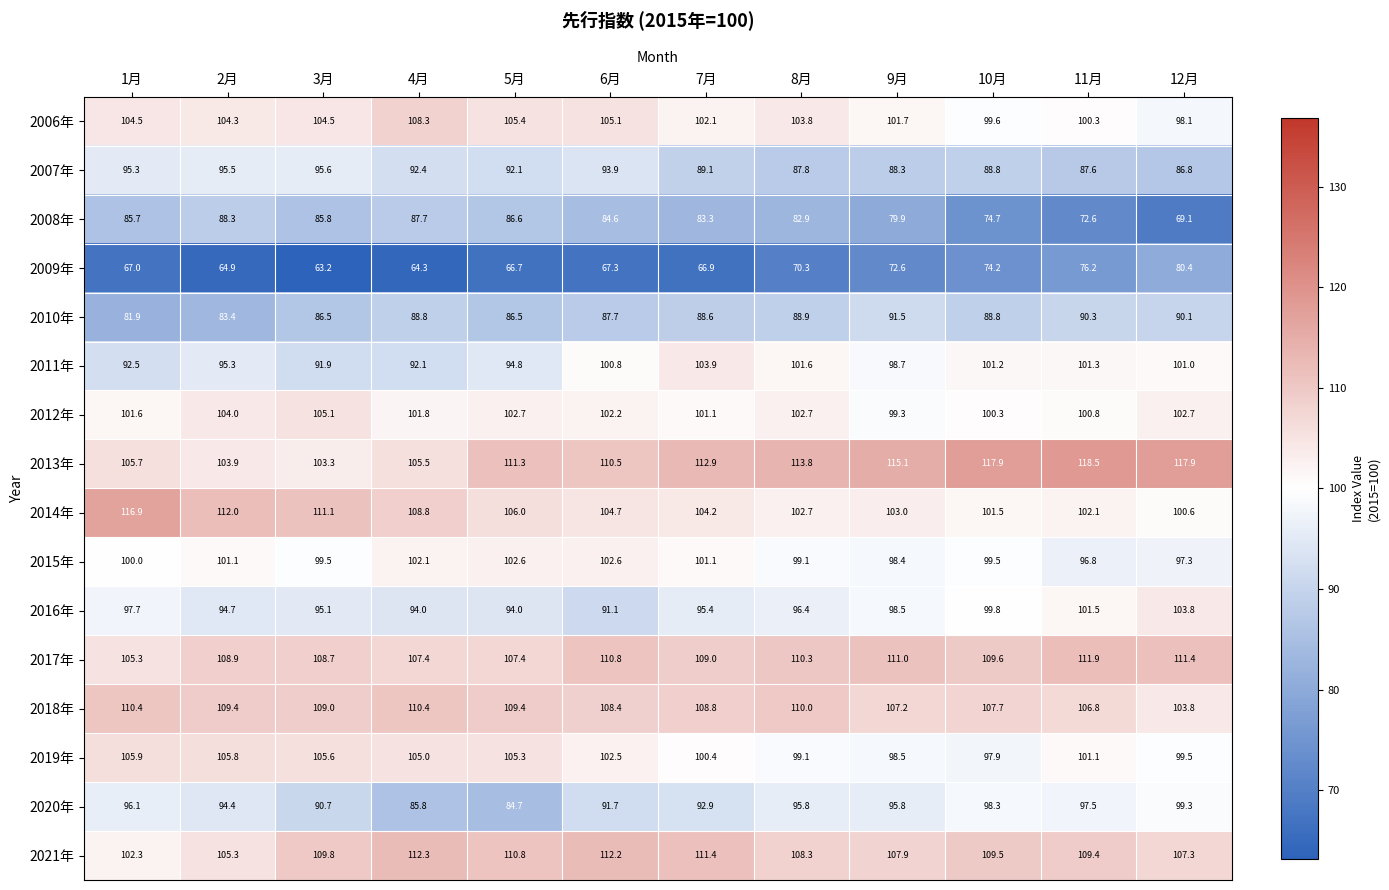

What is the greatest value displayed?

118.5